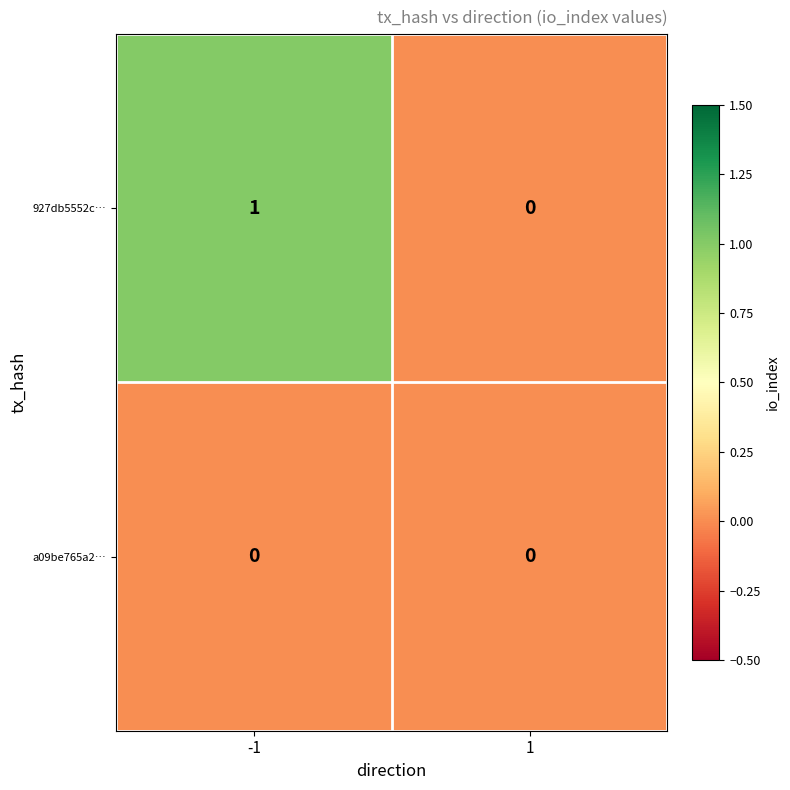

Count the number of categories in the chart.

2